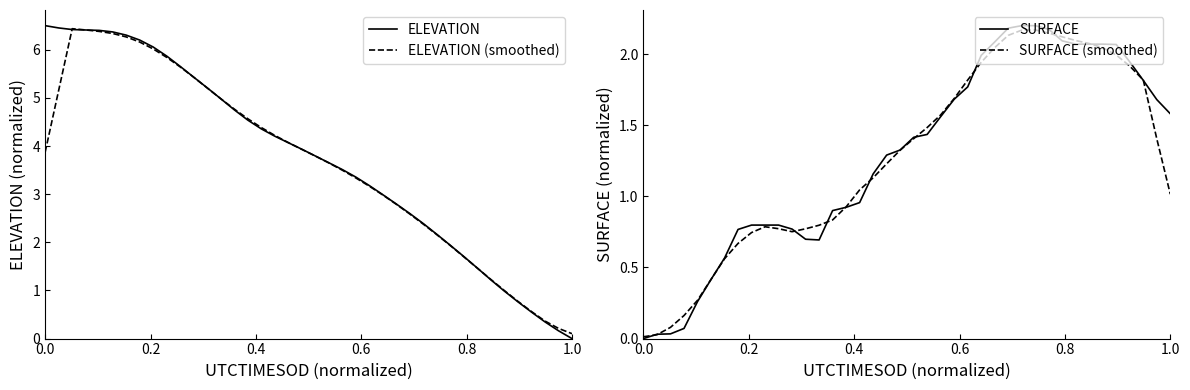

How many data points in SURFACE (smoothed) are less than 1?

16